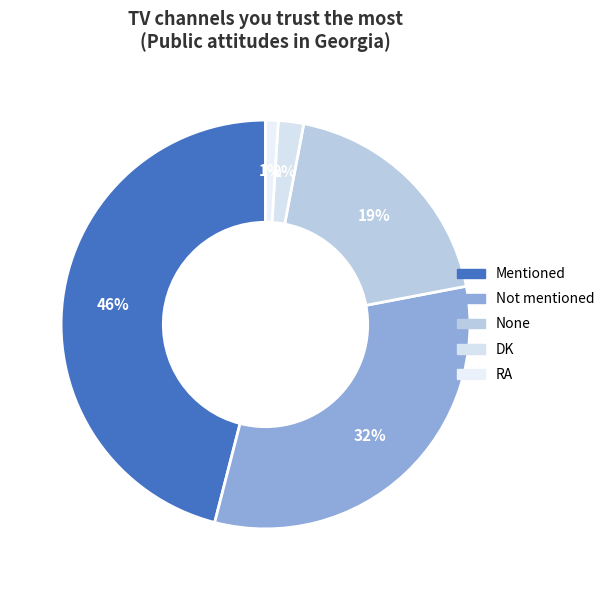

Is it true that Not mentioned is 47% of the pie?

False